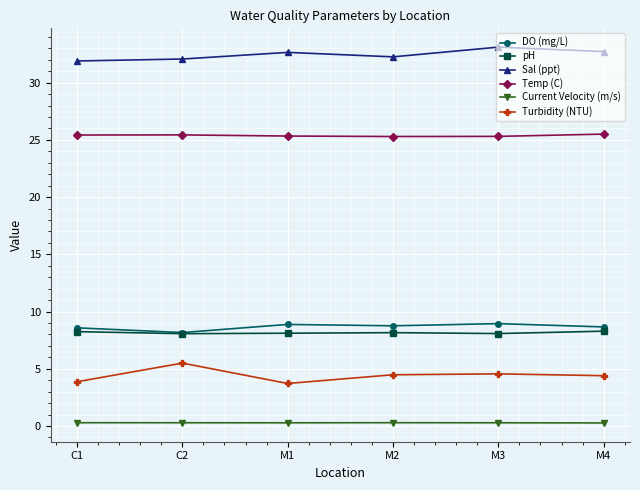

Is the value of Current Velocity (m/s) at M4 greater than the value of Sal (ppt) at C2?

No